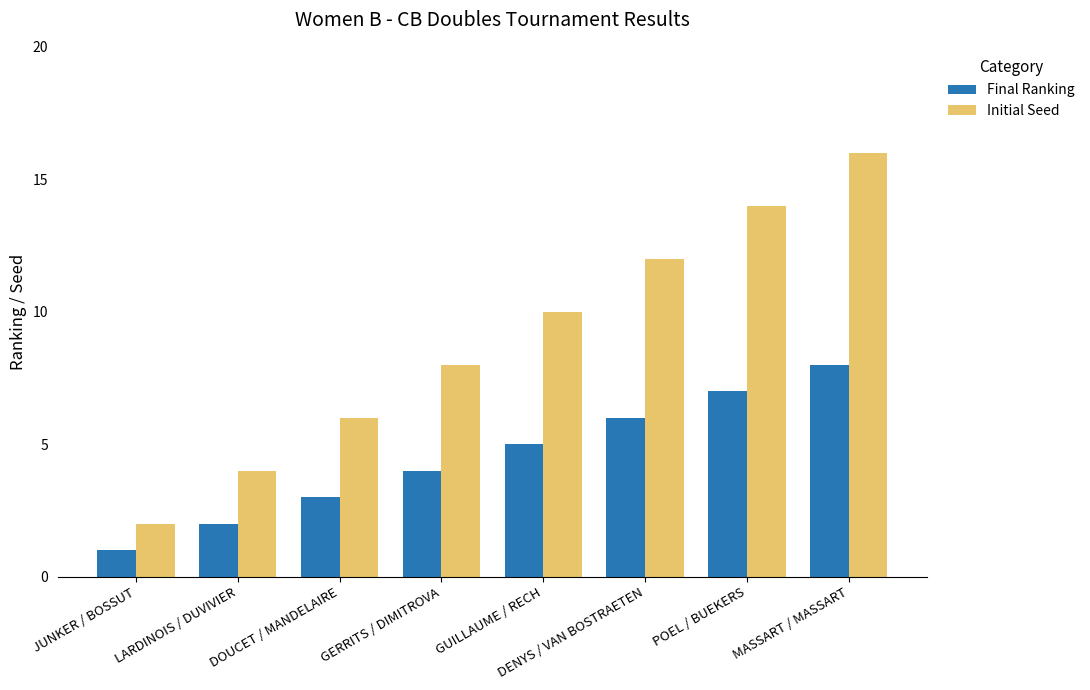

The Initial Seed series shows 3 at JUNKER / BOSSUT. True or false?

False